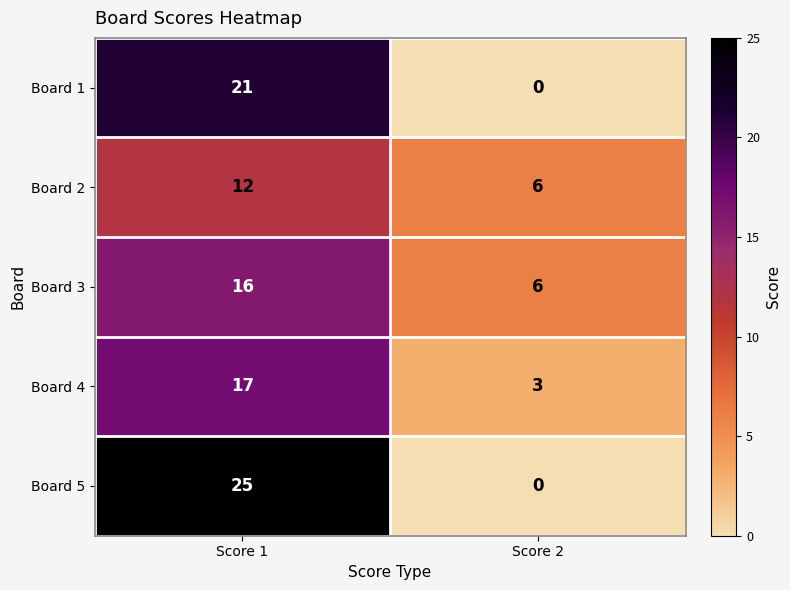

Reading right to left, what are all the values shown in this chart?

Board 1: Score 2=0	Score 1=21
Board 2: Score 2=6	Score 1=12
Board 3: Score 2=6	Score 1=16
Board 4: Score 2=3	Score 1=17
Board 5: Score 2=0	Score 1=25